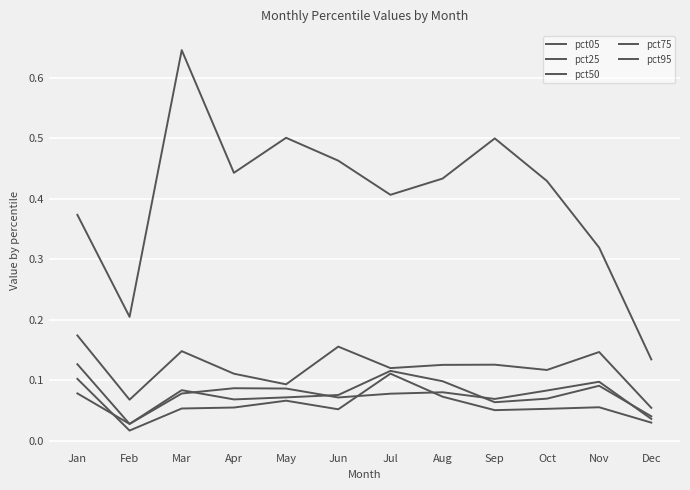

How many lines are shown in the chart?

5